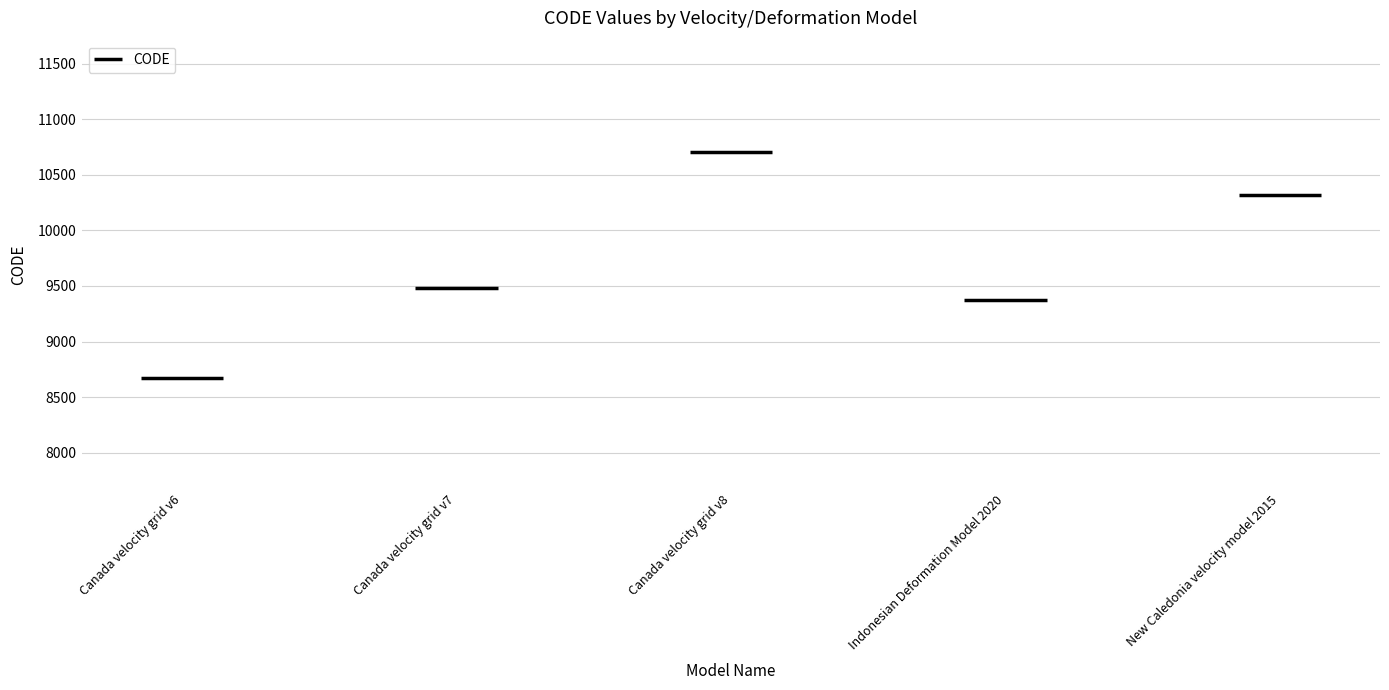

Reading left to right, list all the values displayed in this chart.

8676	9483	10707	9375	10323